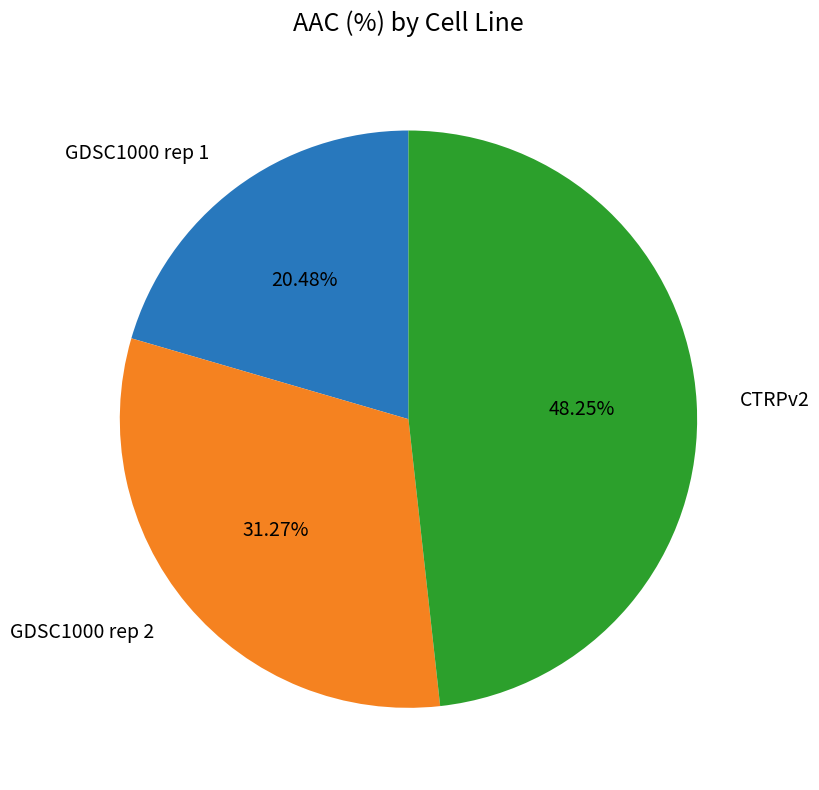

Does CTRPv2 account for over 50% of the chart?

No